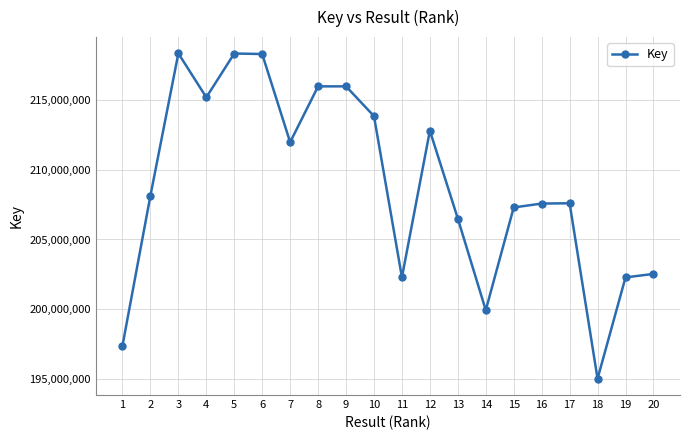

Which category has the lowest value across all series?

18